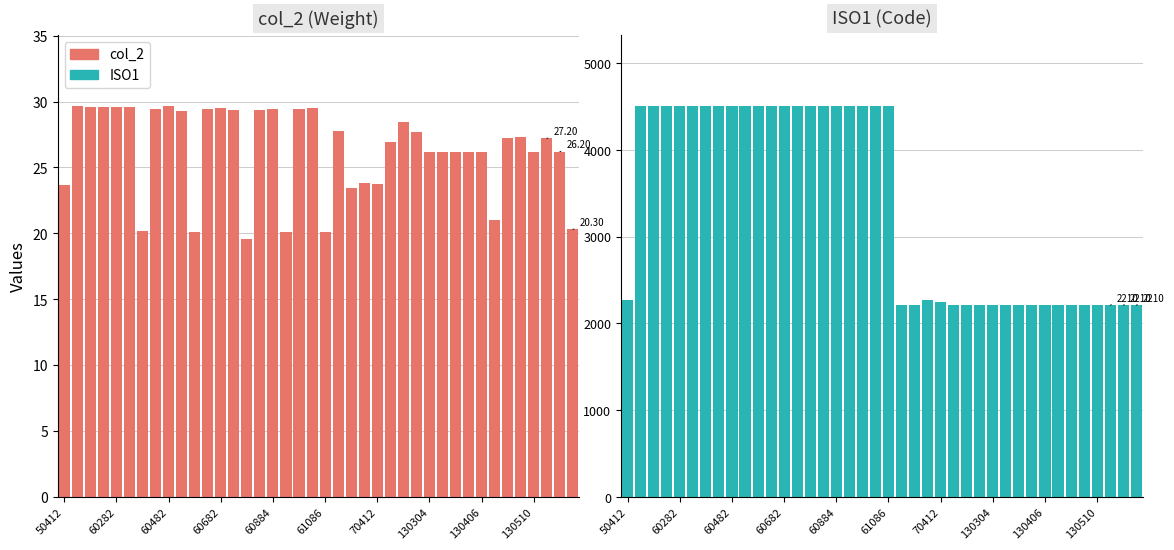

The ISO1 series shows 1273.1 at 30. True or false?

False